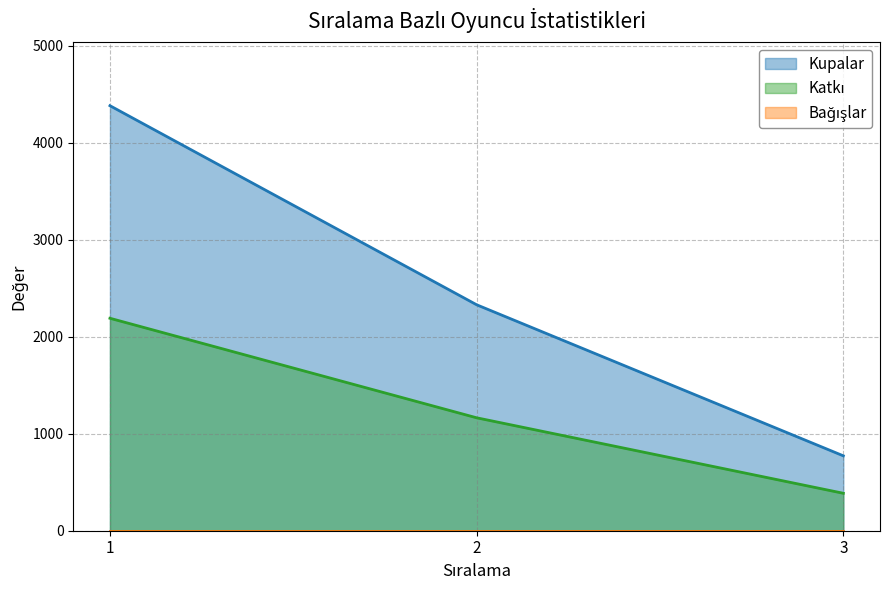

What is the average value of the Katkı series?

1247